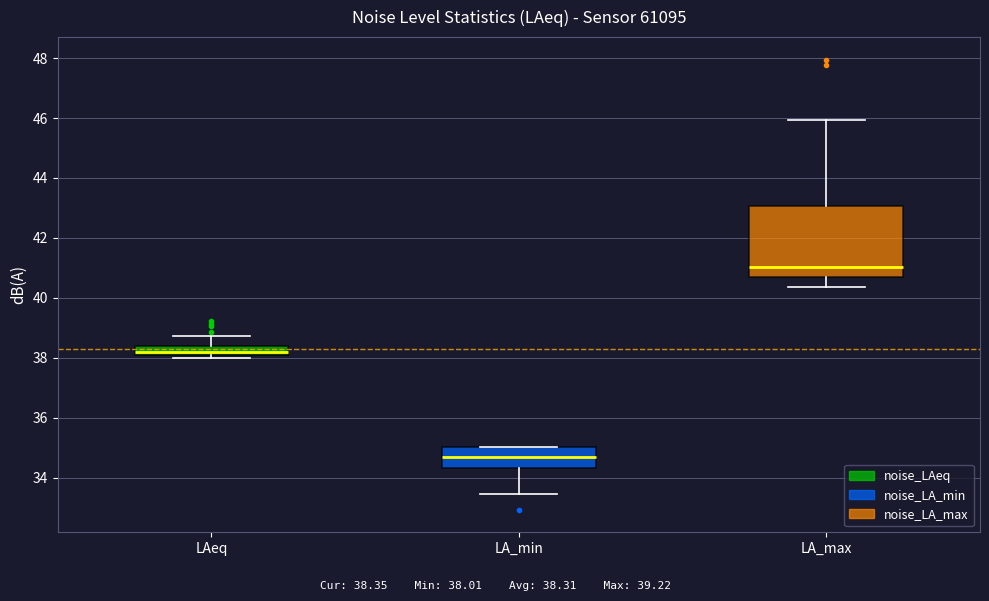

Comparing the boxes themselves (not the whiskers), which one is the tallest?

LA_max